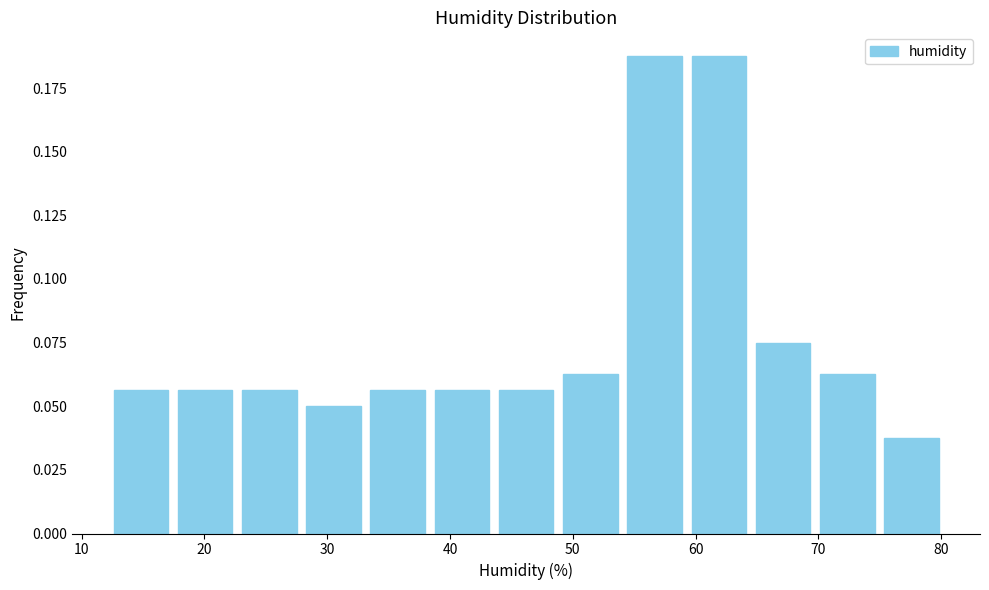

Reading left to right, list every bar in this chart as the range it spans on the x-axis followed by its height. Neither the bar edges nor the heights are printed on the chart, so give them approximately, as read against the axes.

12 to 17: 0.055
17 to 23: 0.055
23 to 28: 0.055
28 to 33: 0.050
33 to 38: 0.055
38 to 44: 0.055
44 to 49: 0.055
49 to 54: 0.065
54 to 59: 0.190
59 to 65: 0.190
65 to 70: 0.075
70 to 75: 0.065
75 to 80: 0.040